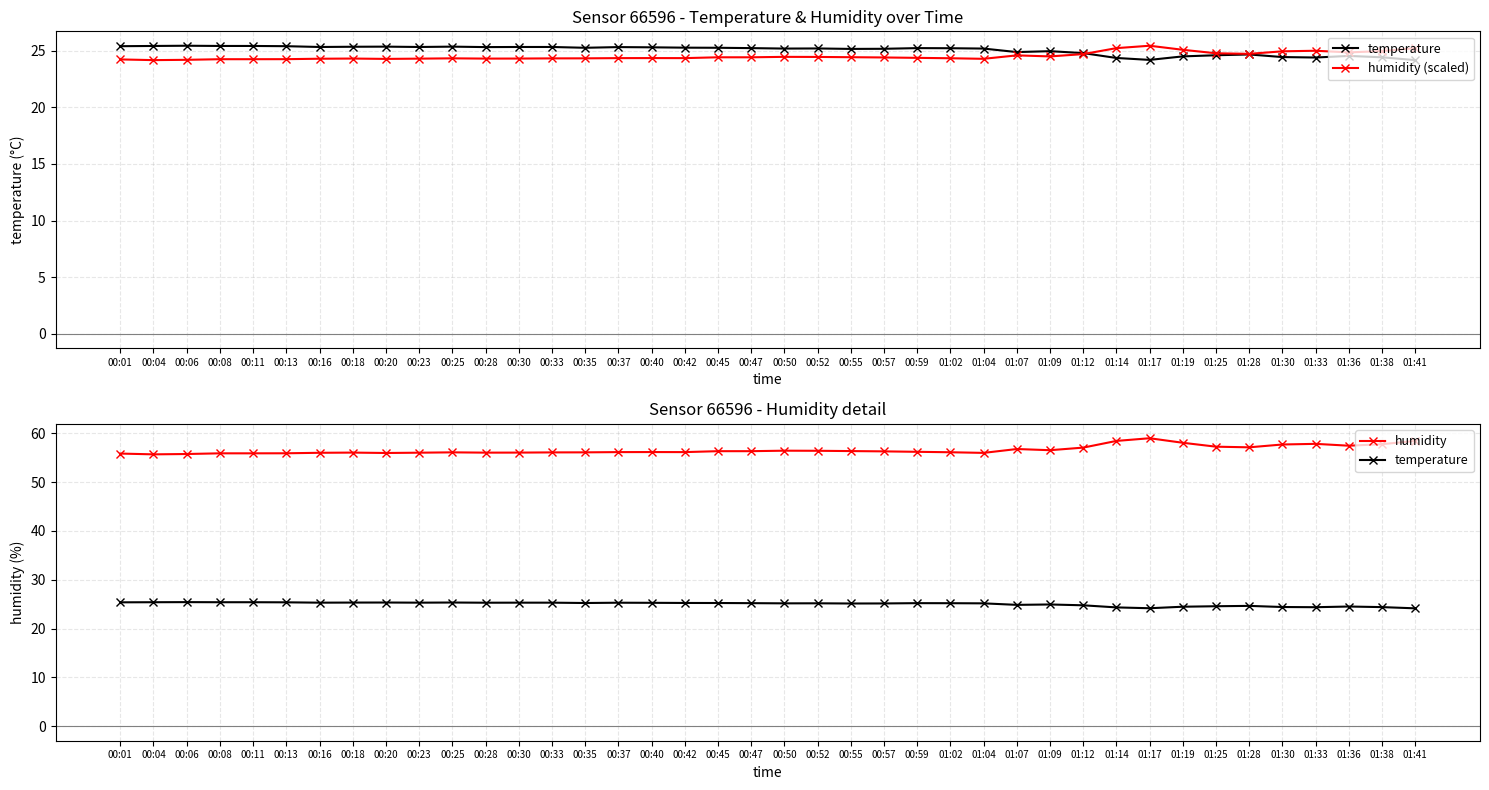

How many interior local valleys does the humidity series have?

8